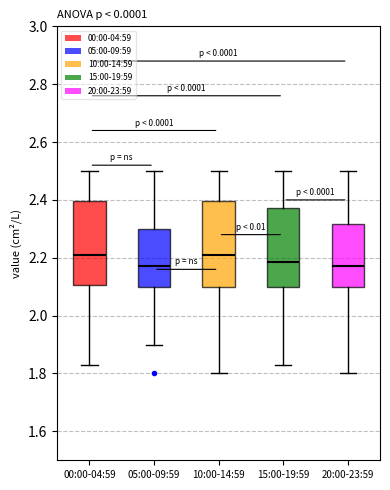

Reading left to right, read every box against the y-axis: the position of its median line, the range the box covers, and the ends of its whiskers. The values are not printed on the chart, so give them approximately, as read against the axis.

00:00-04:59: median 2.22, box 2.10 to 2.40, whiskers 1.84 to 2.50
05:00-09:59: median 2.18, box 2.10 to 2.30, whiskers 1.90 to 2.50
10:00-14:59: median 2.22, box 2.10 to 2.40, whiskers 1.80 to 2.50
15:00-19:59: median 2.18, box 2.10 to 2.38, whiskers 1.84 to 2.50
20:00-23:59: median 2.18, box 2.10 to 2.32, whiskers 1.80 to 2.50